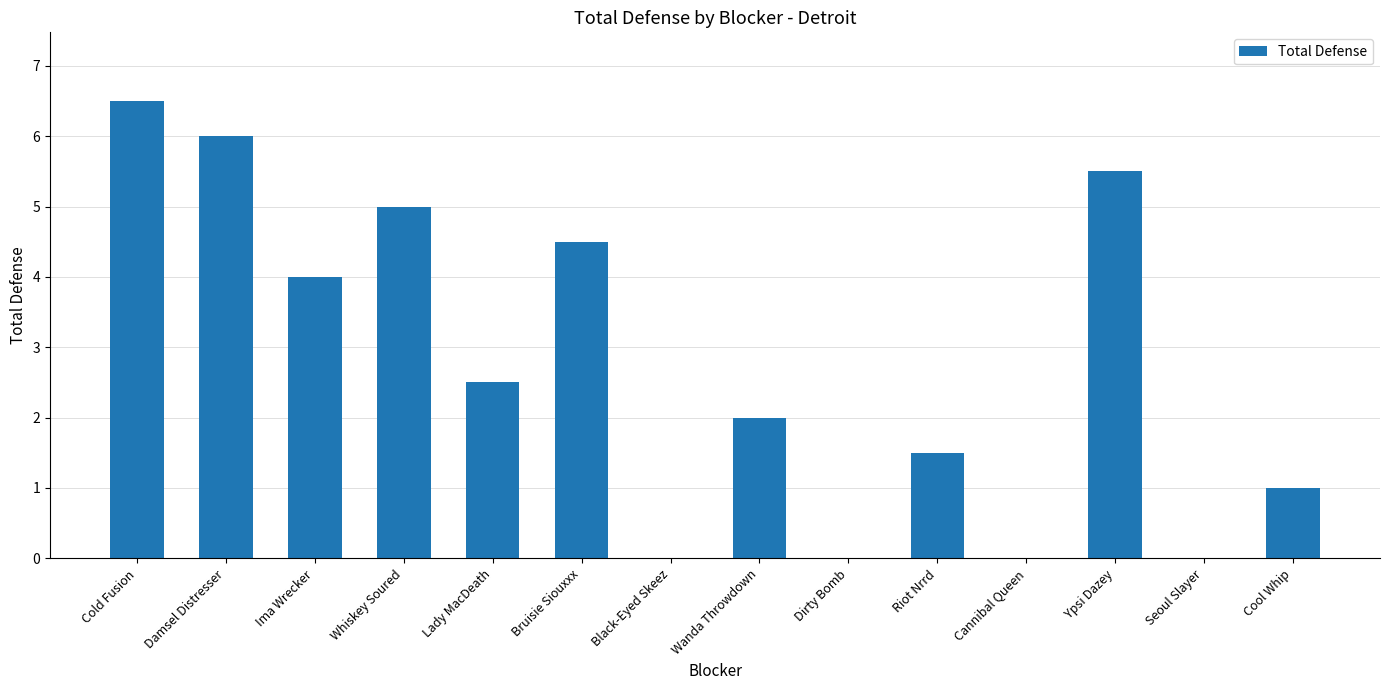

How many data points does each series have?

14